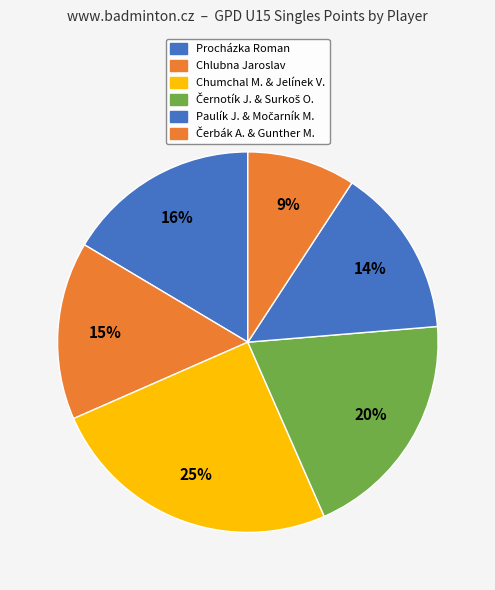

Count the number of slices in the pie.

6